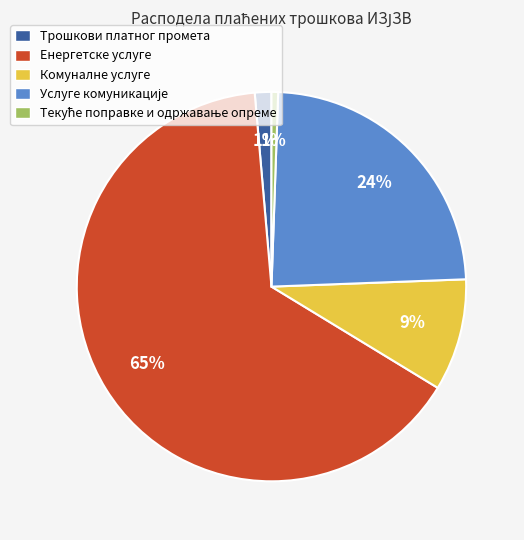

To the nearest percent, what is the average slice percentage?

20%